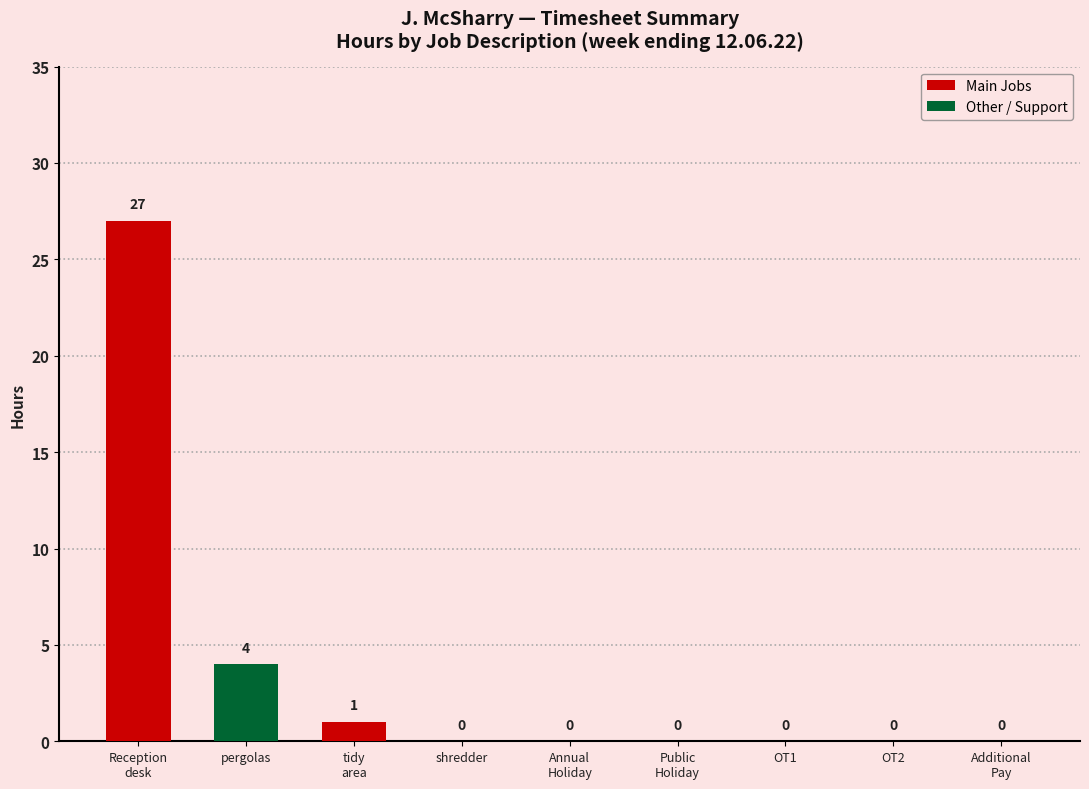

The value at tidy area is 1. True or false?

True